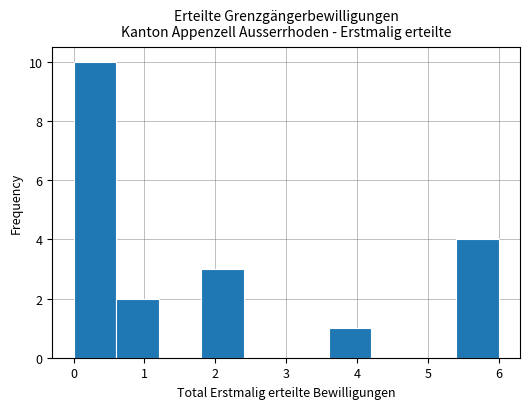

Reading left to right, list every bar in this chart as the range it spans on the x-axis followed by its height. The values are not printed on the chart, so give them approximately, as read against the axis.

0.0 to 0.6: 10
0.6 to 1.2: 2
1.2 to 1.8: 0
1.8 to 2.4: 3
2.4 to 3.0: 0
3.0 to 3.6: 0
3.6 to 4.2: 1
4.2 to 4.8: 0
4.8 to 5.4: 0
5.4 to 6.0: 4